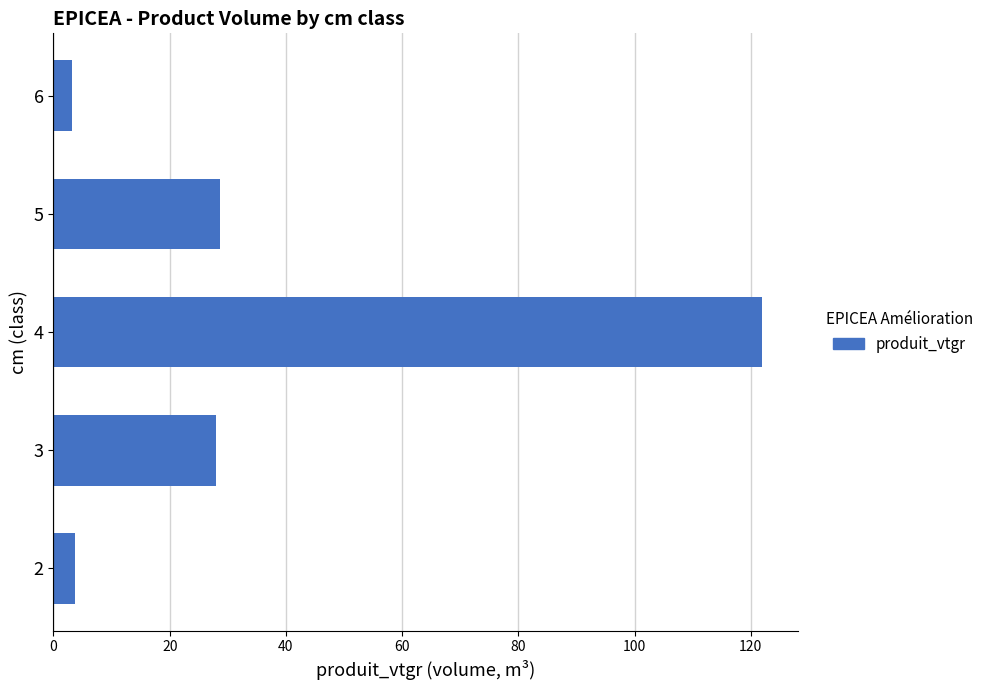

Which category has the highest value across all series?

4